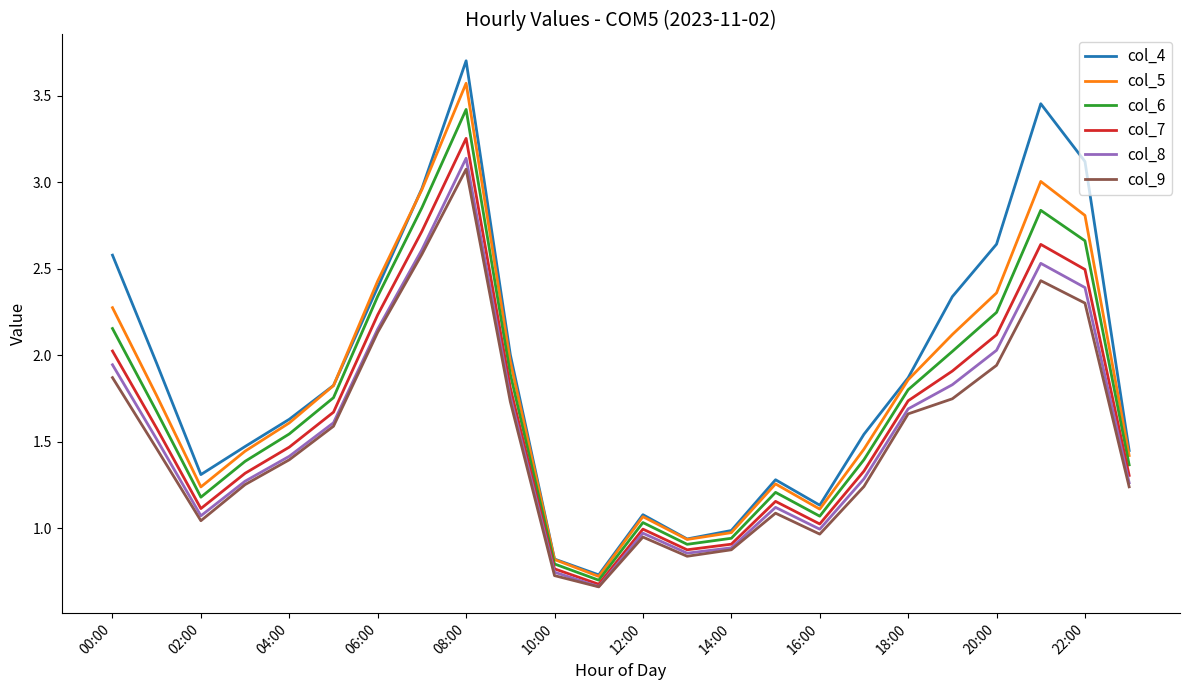

True or false: col_4 and col_8 intersect in this chart.

False